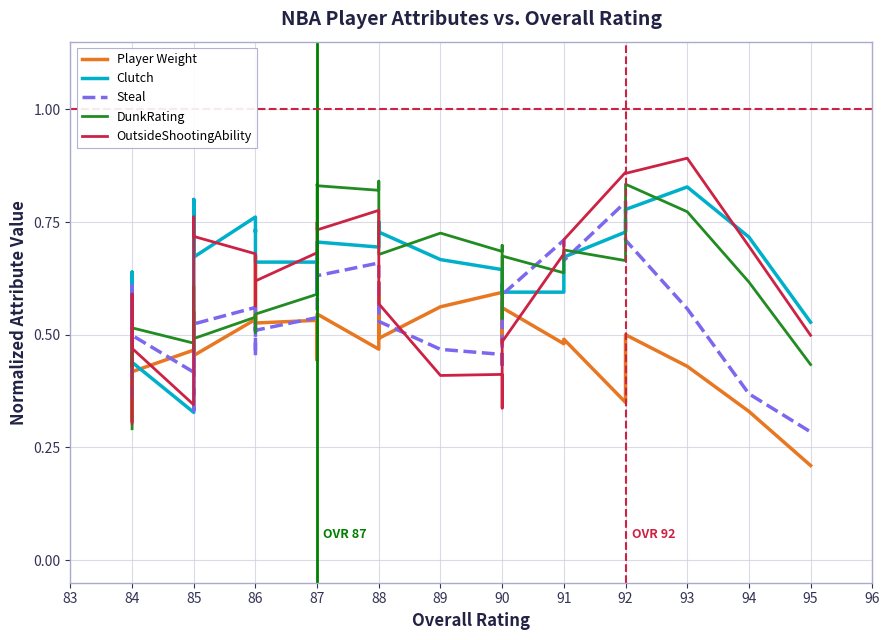

Does the chart display data point markers on the line(s)?

No